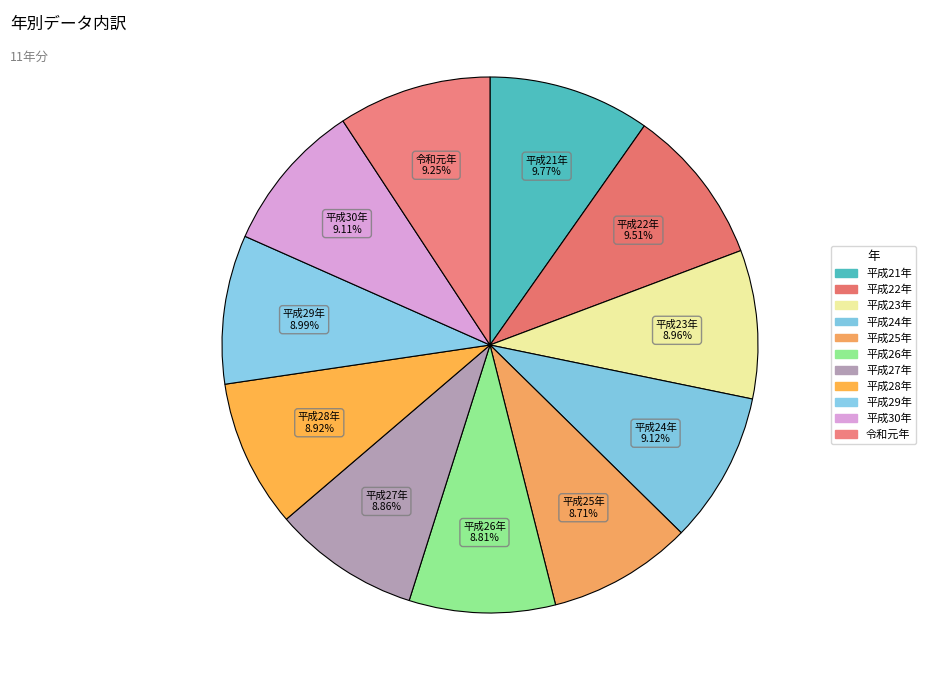

Count the number of slices in the pie.

11